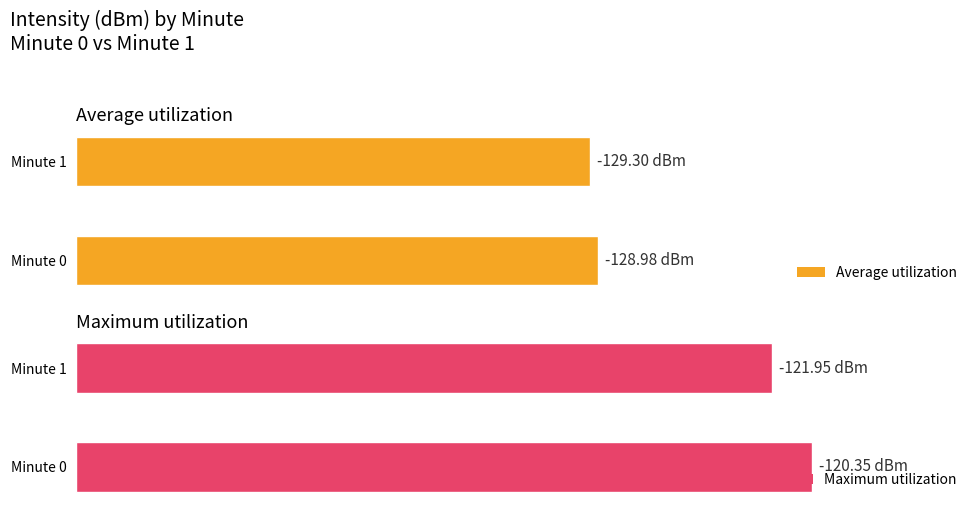

Rank the series by their average value, from highest to lowest.

Maximum utilization, Average utilization